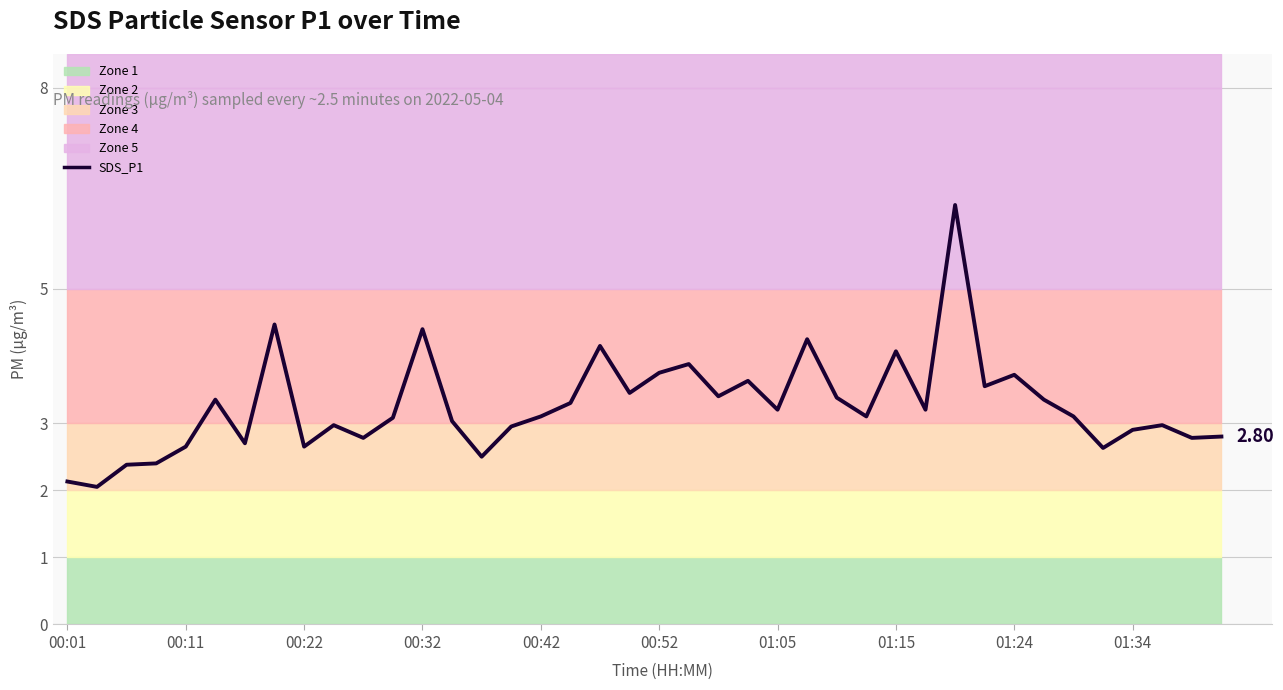

How many lines are shown in the chart?

1